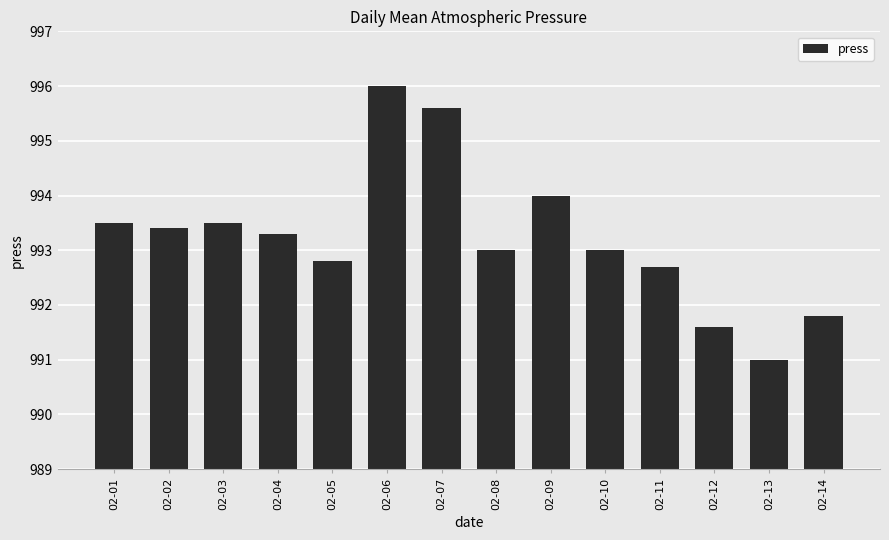

What value does the data have at 02-12?

991.6